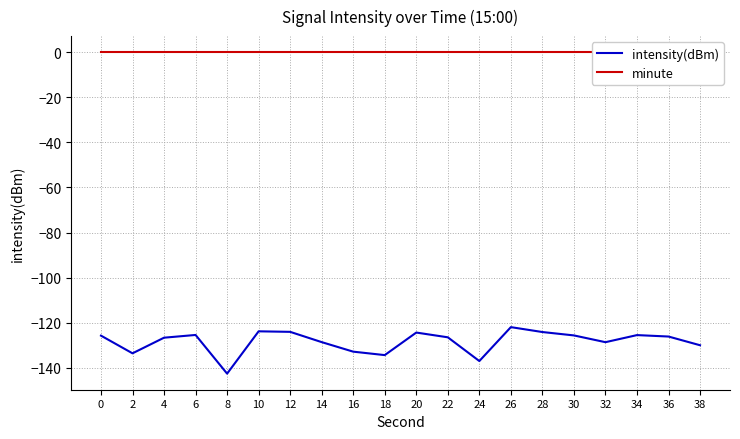

What is the spread (max minus min) of values at 34?

125.5